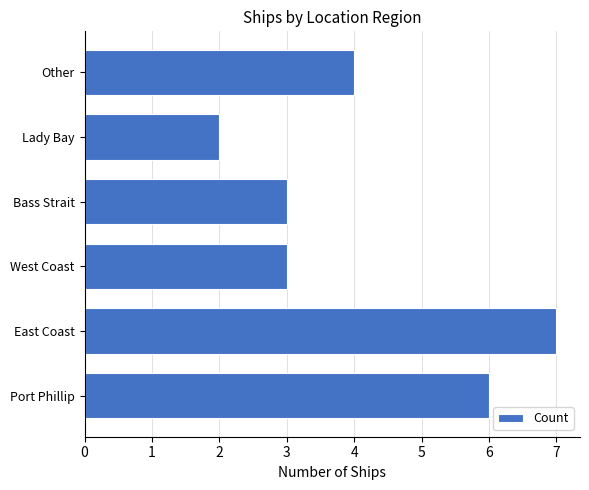

What is the greatest value displayed?

7